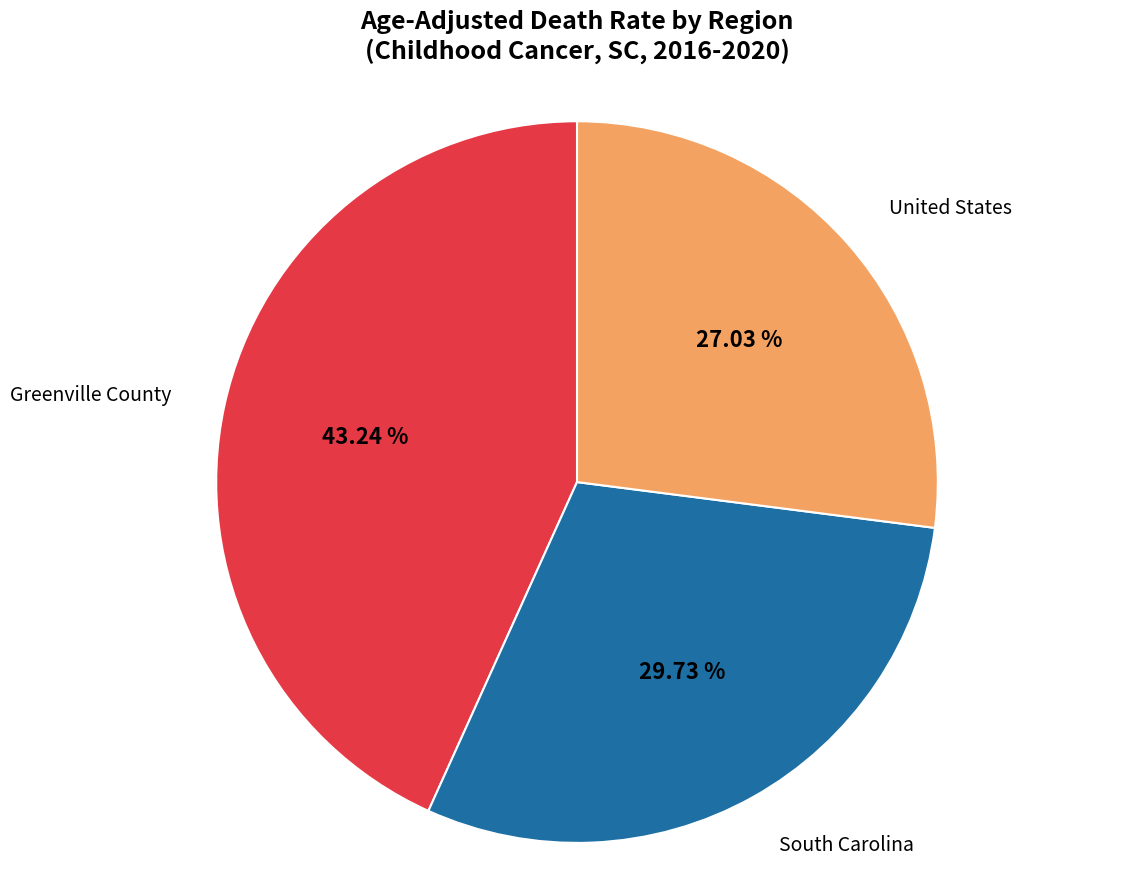

Rank the categories by value from lowest to highest.

United States, South Carolina, Greenville County